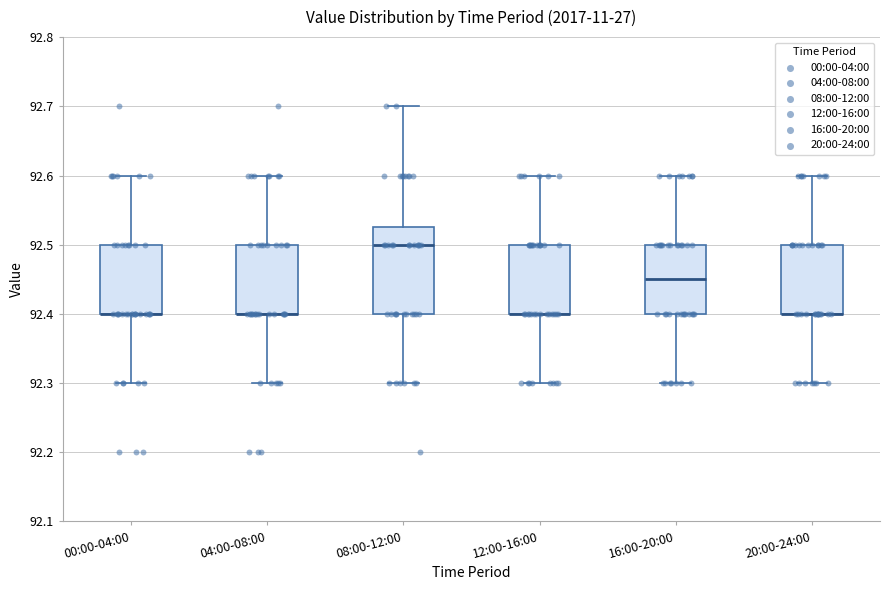

Which box is the tallest, from its lower edge to its upper edge?

08:00-12:00